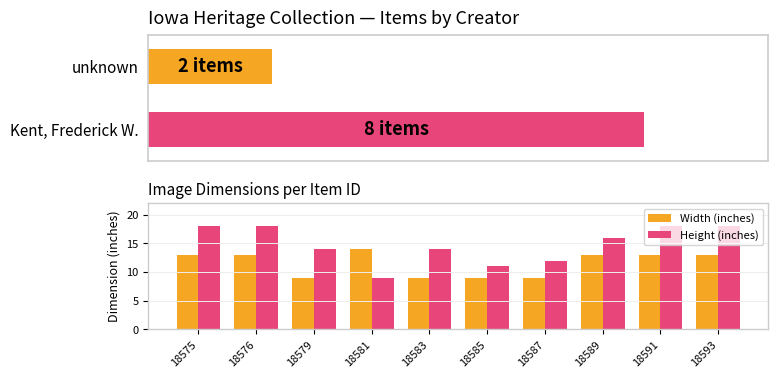

Between 18589 and 18593, which series saw the biggest shift?

Height (inches)